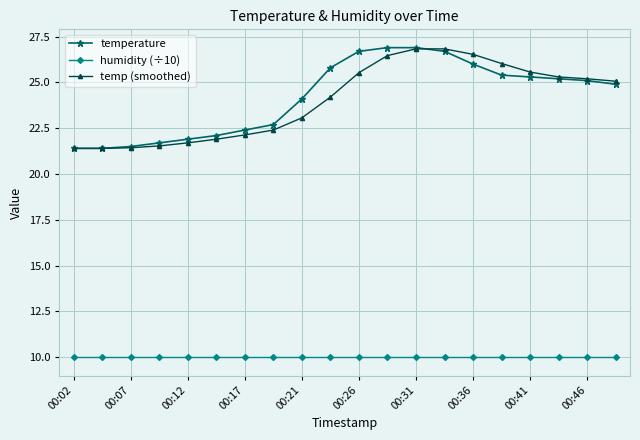

What is the minimum value for humidity (÷10)?

10.0